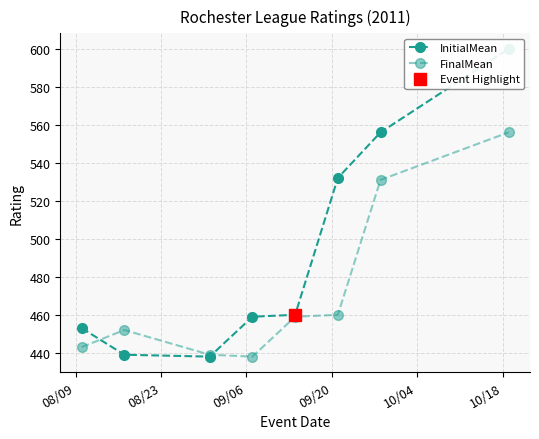

What is the minimum value for InitialMean?

438